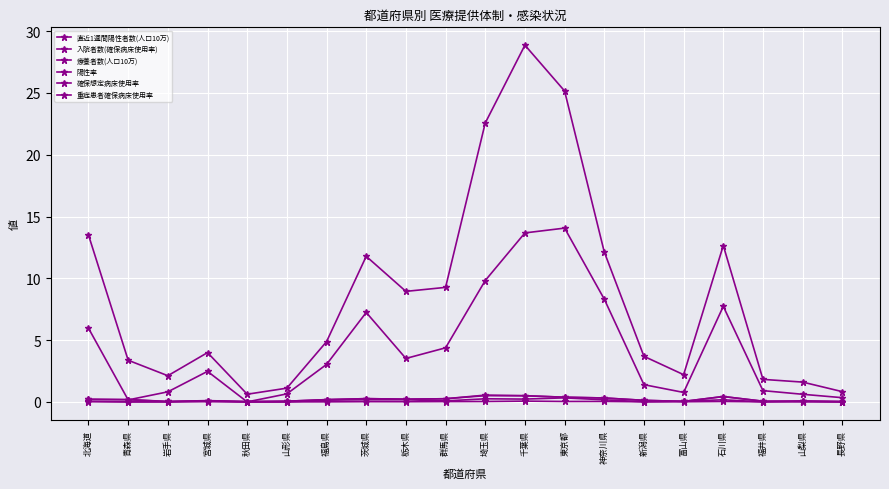

Reading right to left, transcribe all the data shown in this chart.

直近1週間陽性者数(人口10万): 長野県=0.3	山梨県=0.6	福井県=0.9	石川県=7.7	富山県=0.8	新潟県=1.4	神奈川県=8.3	東京都=14.1	千葉県=13.7	埼玉県=9.8	群馬県=4.4	栃木県=3.5	茨城県=7.2	福島県=3.0	山形県=0.6	秋田県=0.0	宮城県=2.5	岩手県=0.8	青森県=0.2	北海道=6.0
入院者数(確保病床使用率): 長野県=0.0	山梨県=0.0	福井県=0.1	石川県=0.4	富山県=0.0	新潟県=0.1	神奈川県=0.3	東京都=0.4	千葉県=0.5	埼玉県=0.5	群馬県=0.3	栃木県=0.2	茨城県=0.3	福島県=0.2	山形県=0.1	秋田県=0.0	宮城県=0.1	岩手県=0.0	青森県=0.2	北海道=0.2
療養者数(人口10万): 長野県=0.8	山梨県=1.6	福井県=1.8	石川県=12.7	富山県=2.2	新潟県=3.7	神奈川県=12.1	東京都=25.2	千葉県=28.9	埼玉県=22.6	群馬県=9.3	栃木県=8.9	茨城県=11.8	福島県=4.9	山形県=1.1	秋田県=0.6	宮城県=4.0	岩手県=2.1	青森県=3.4	北海道=13.5
陽性率: 長野県=0.0	山梨県=0.0	福井県=0.0	石川県=0.0	富山県=0.0	新潟県=0.0	神奈川県=0.0	東京都=0.0	千葉県=0.1	埼玉県=0.0	群馬県=0.0	栃木県=0.0	茨城県=0.0	福島県=0.0	山形県=0.0	秋田県=0.0	宮城県=0.0	岩手県=0.0	青森県=0.0	北海道=0.0
確保想定病床使用率: 長野県=0.0	山梨県=0.0	福井県=0.1	石川県=0.4	富山県=0.0	新潟県=0.1	神奈川県=0.3	東京都=0.4	千葉県=0.5	埼玉県=0.5	群馬県=0.3	栃木県=0.2	茨城県=0.3	福島県=0.2	山形県=0.1	秋田県=0.0	宮城県=0.1	岩手県=0.0	青森県=0.2	北海道=0.2
重症患者確保病床使用率: 長野県=0.0	山梨県=0.1	福井県=0.0	石川県=0.2	富山県=0.1	新潟県=0.0	神奈川県=0.2	東京都=0.3	千葉県=0.2	埼玉県=0.3	群馬県=0.1	栃木県=0.2	茨城県=0.2	福島県=0.1	山形県=0.0	秋田県=0.0	宮城県=0.1	岩手県=0.0	青森県=0.0	北海道=0.0